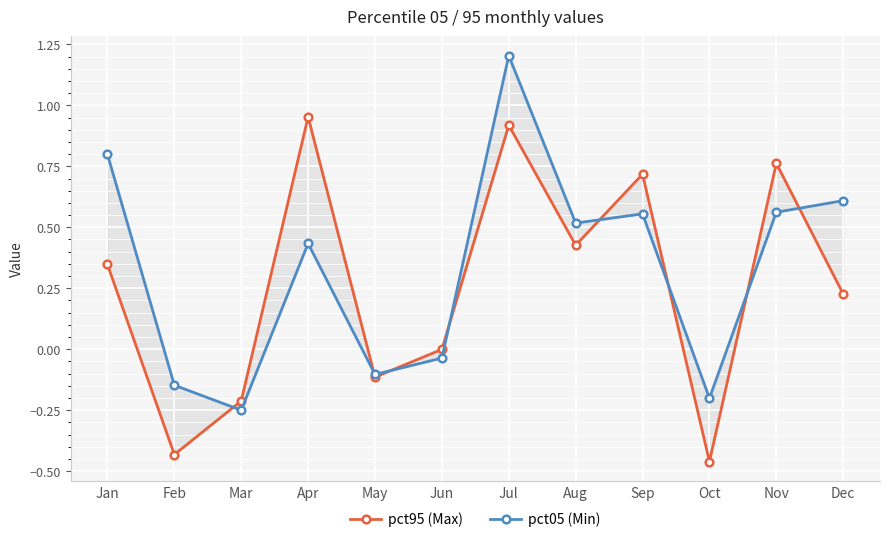

How many intersections are there between pct95 (Max) and pct05 (Min)?

8